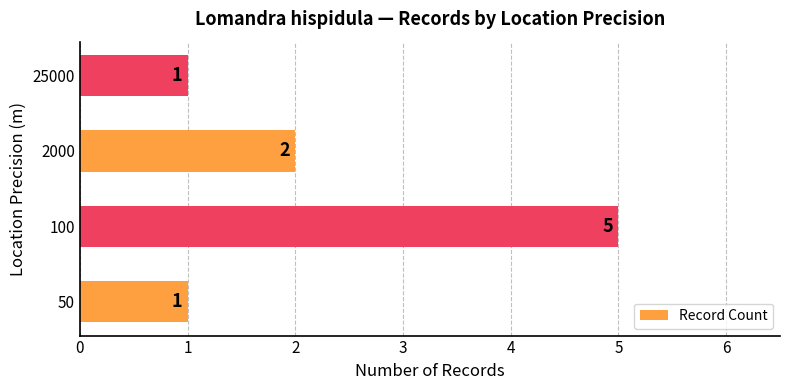

What is the average value?

2